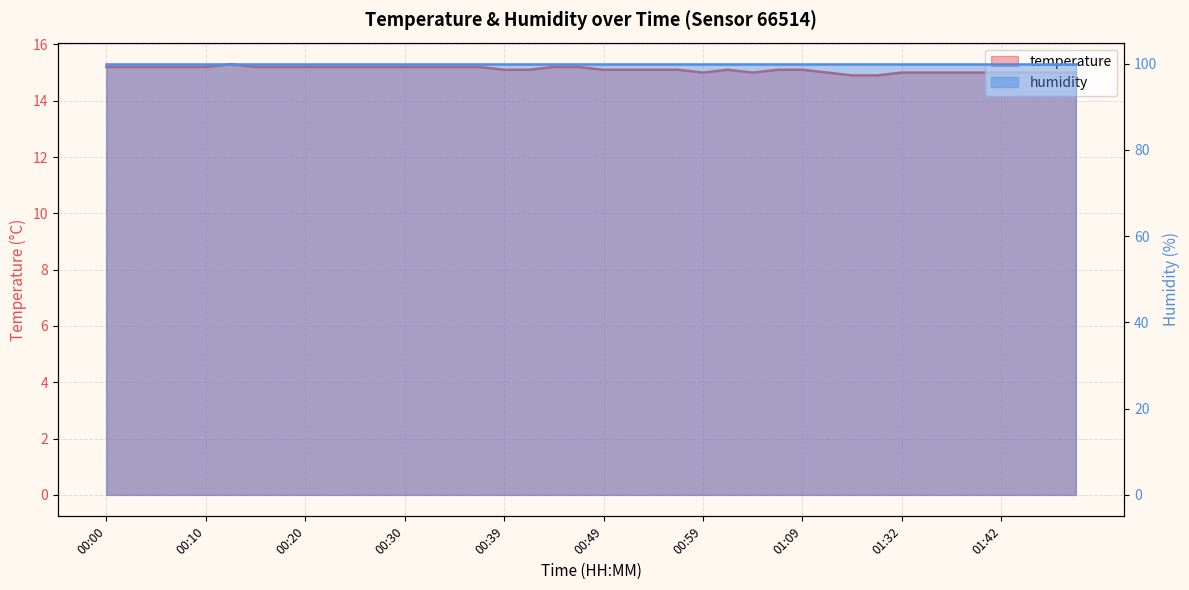

Where does the data first go above 15?

00:00